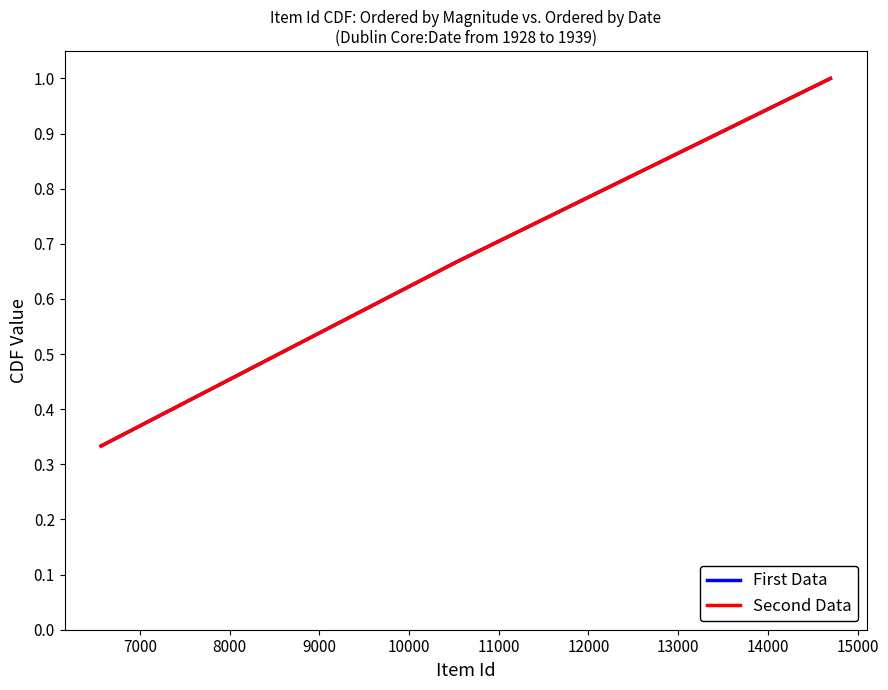

Is this an area chart (filled region under the line)?

No